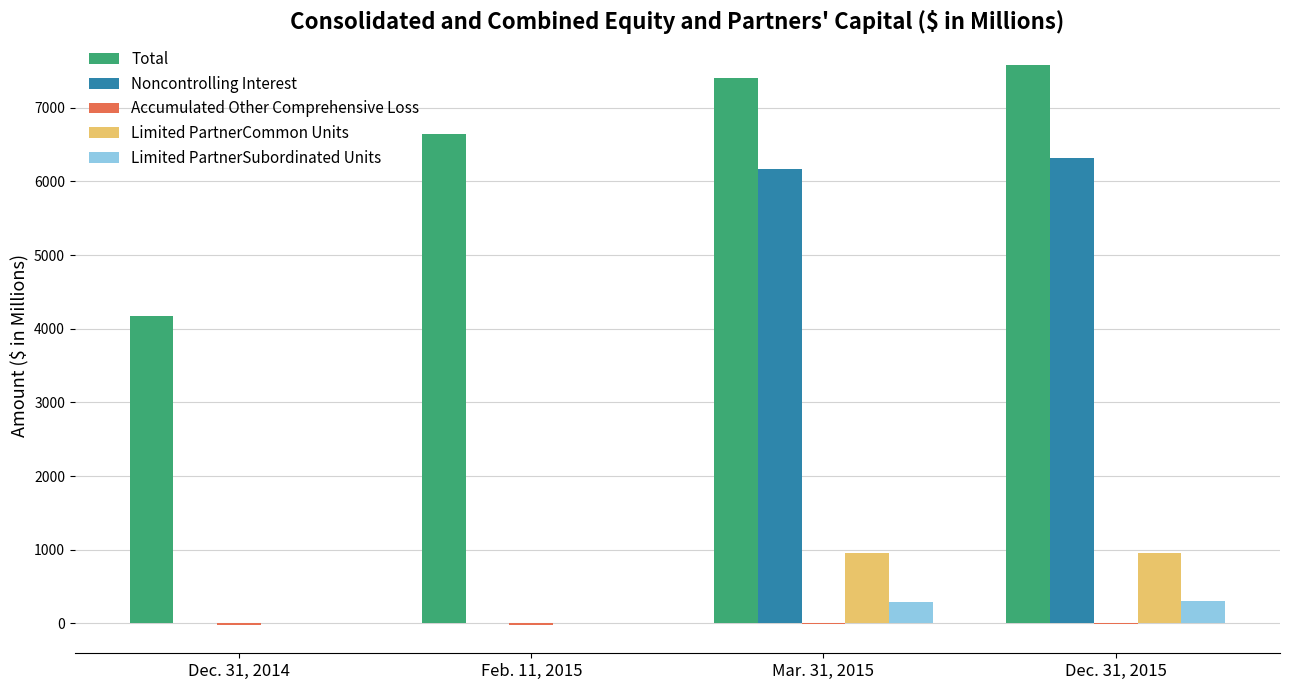

The Limited PartnerCommon Units series shows 627.6 at Feb. 11, 2015. True or false?

False